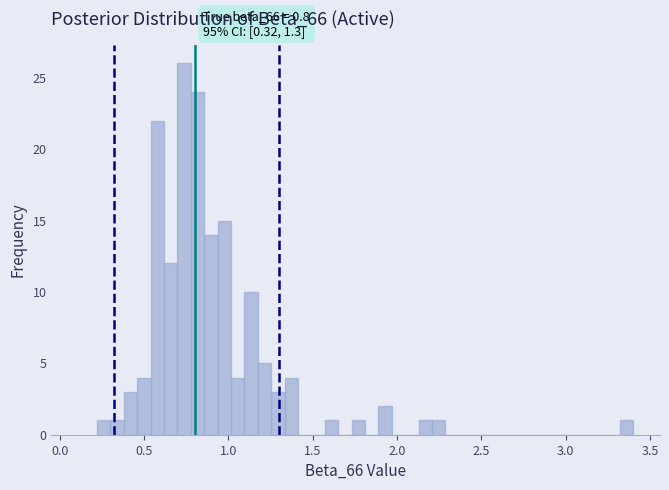

Read against the x-axis, roughly where is the centre of the tallest bar?

0.75